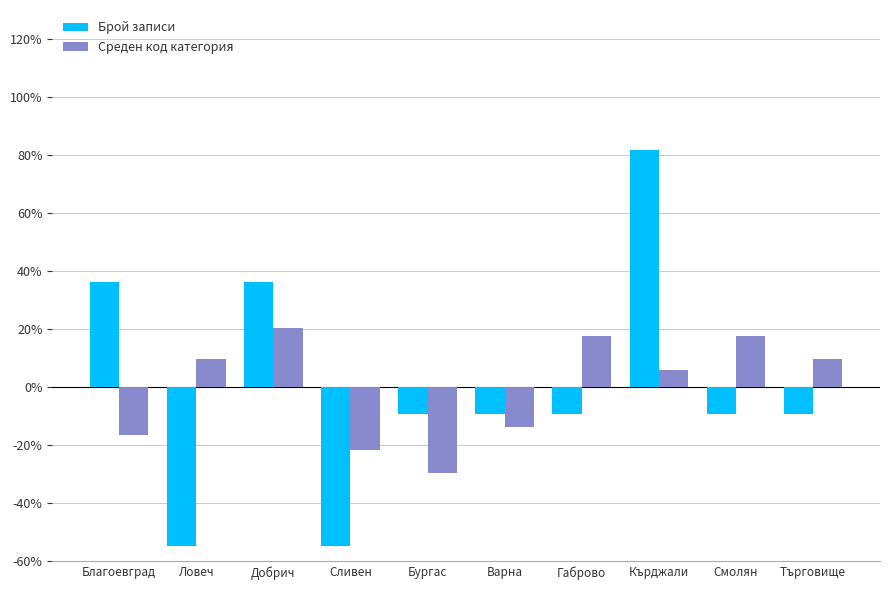

What position from the left is Смолян?

9